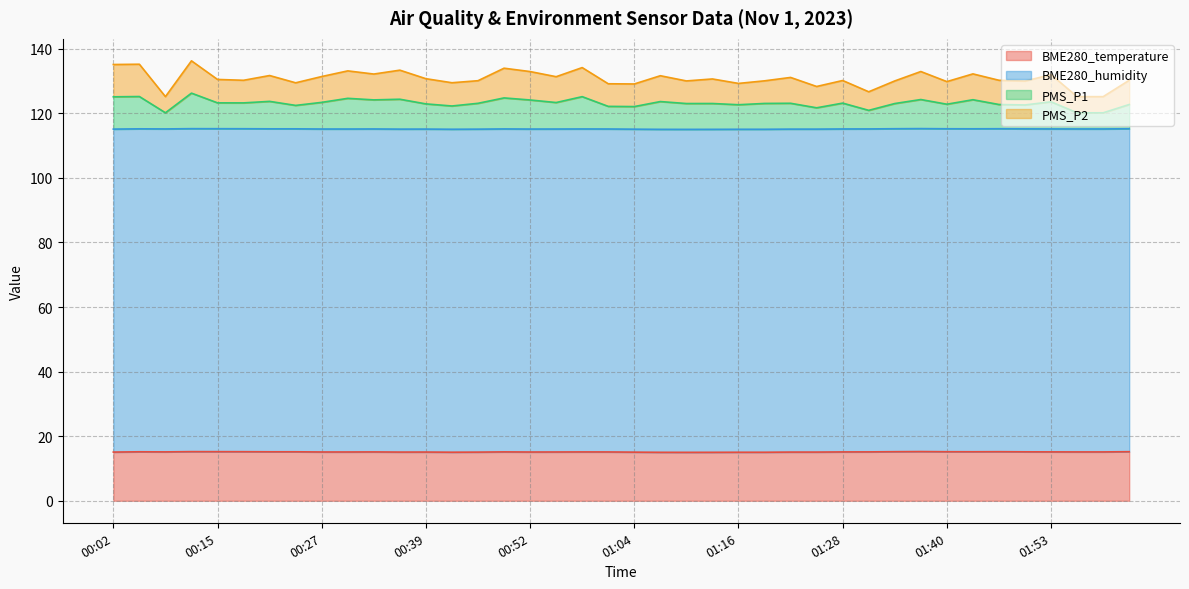

What is the difference between the maximum and second lowest values in the PMS_P1 series?

6.1